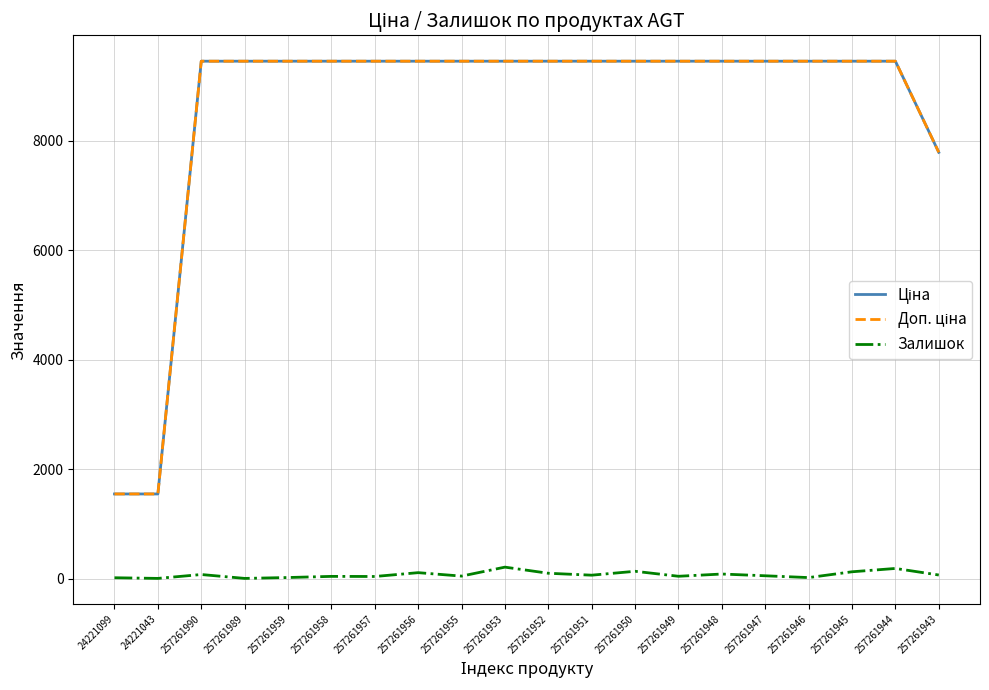

How many lines are shown in the chart?

3